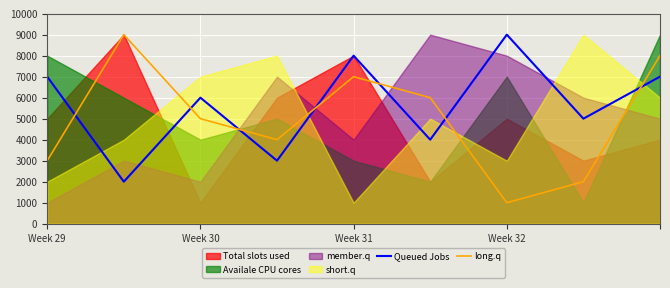

How many interior local valleys does the Queued Jobs series have?

4